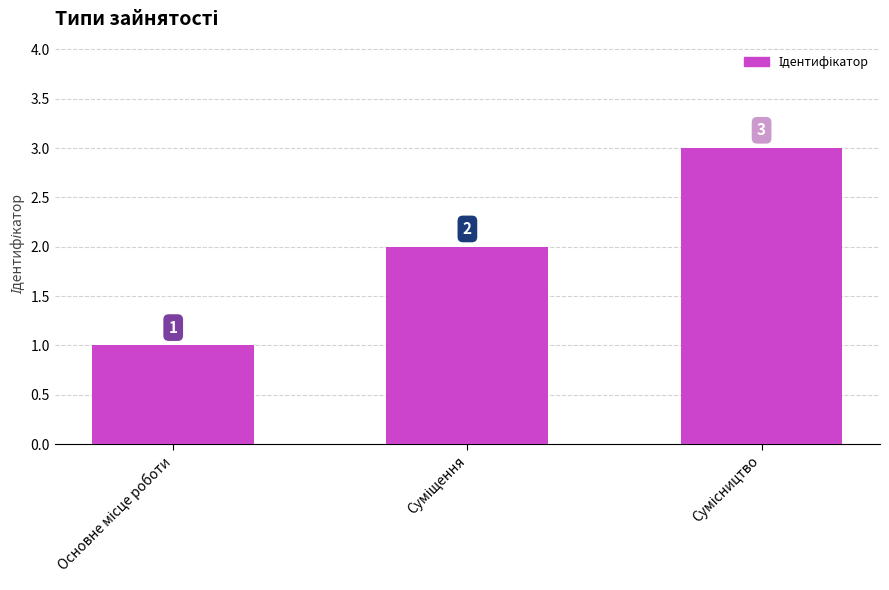

How many values are between 1 and 3?

3